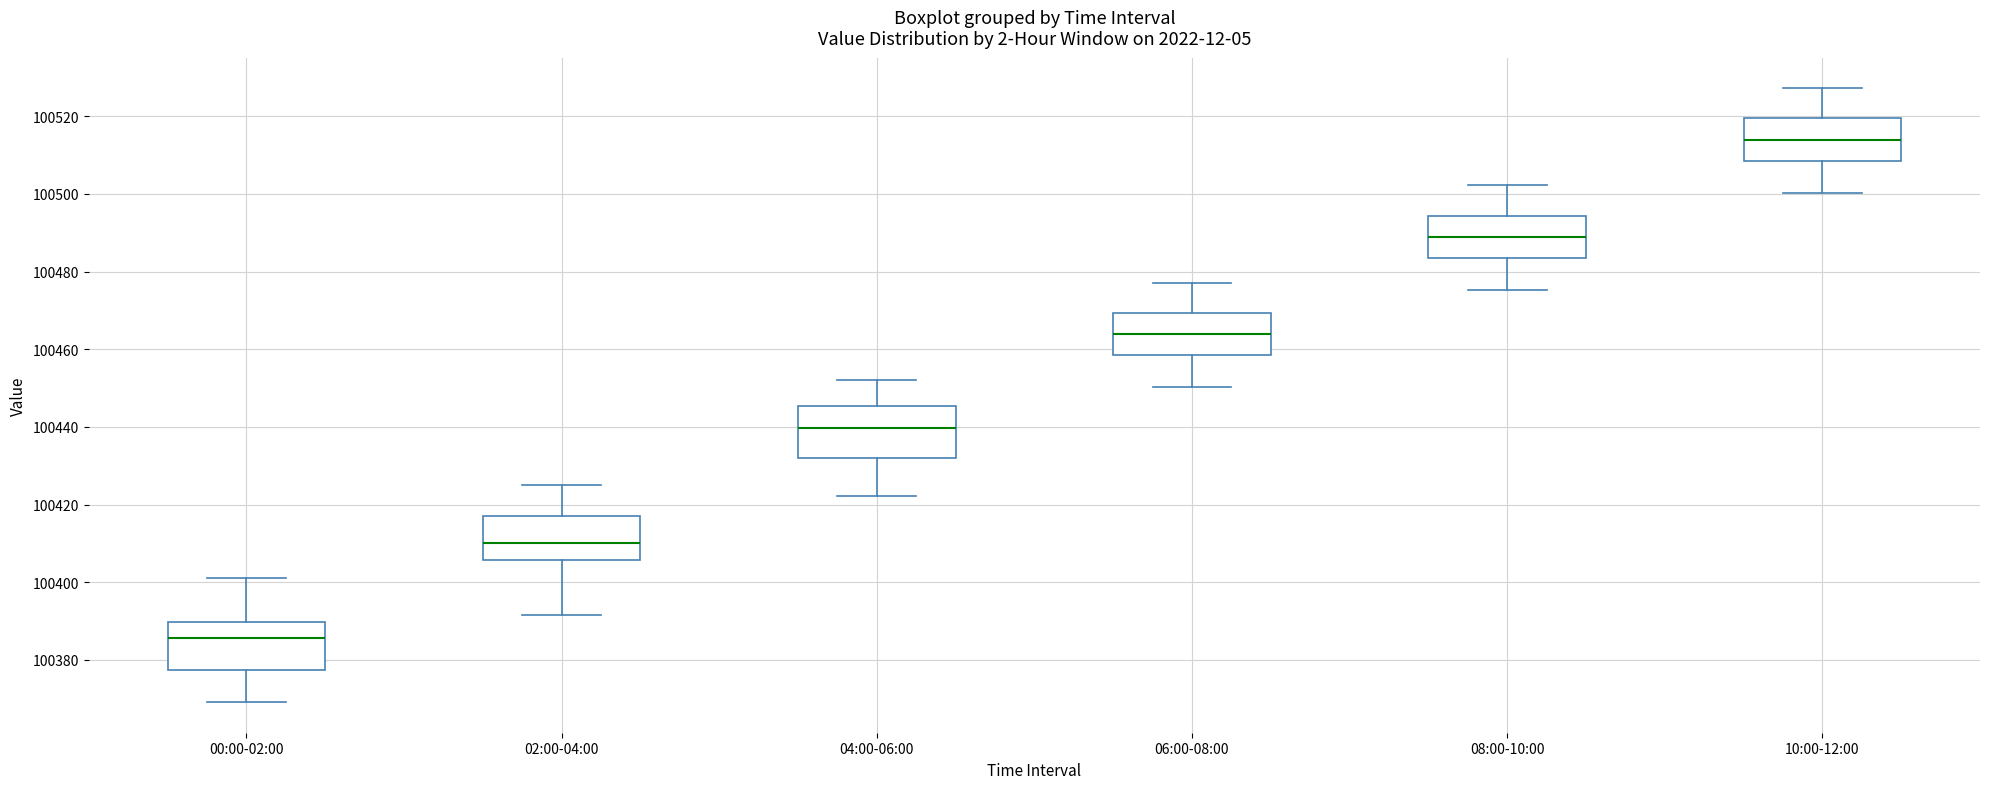

Reading left to right, read every box against the y-axis: the position of its median line, the range the box covers, and the ends of its whiskers. The values are not printed on the chart, so give them approximately, as read against the axis.

00:00-02:00: median 100386, box 100378 to 100390, whiskers 100370 to 100402
02:00-04:00: median 100410, box 100406 to 100416, whiskers 100392 to 100426
04:00-06:00: median 100440, box 100432 to 100446, whiskers 100422 to 100452
06:00-08:00: median 100464, box 100458 to 100470, whiskers 100450 to 100478
08:00-10:00: median 100488, box 100484 to 100494, whiskers 100476 to 100502
10:00-12:00: median 100514, box 100508 to 100520, whiskers 100500 to 100528